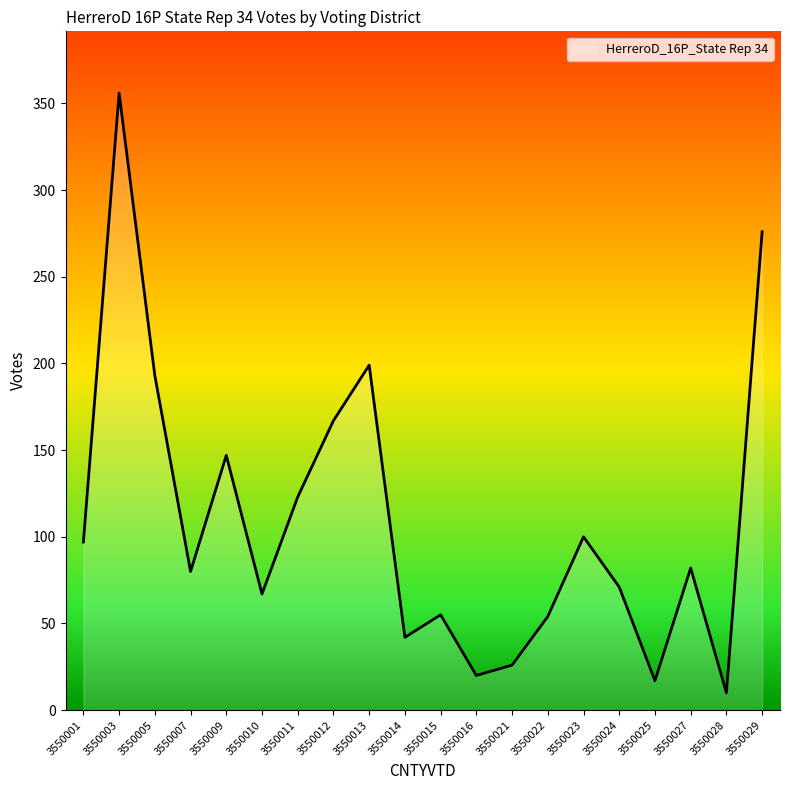

What is the sum of all values?

2182